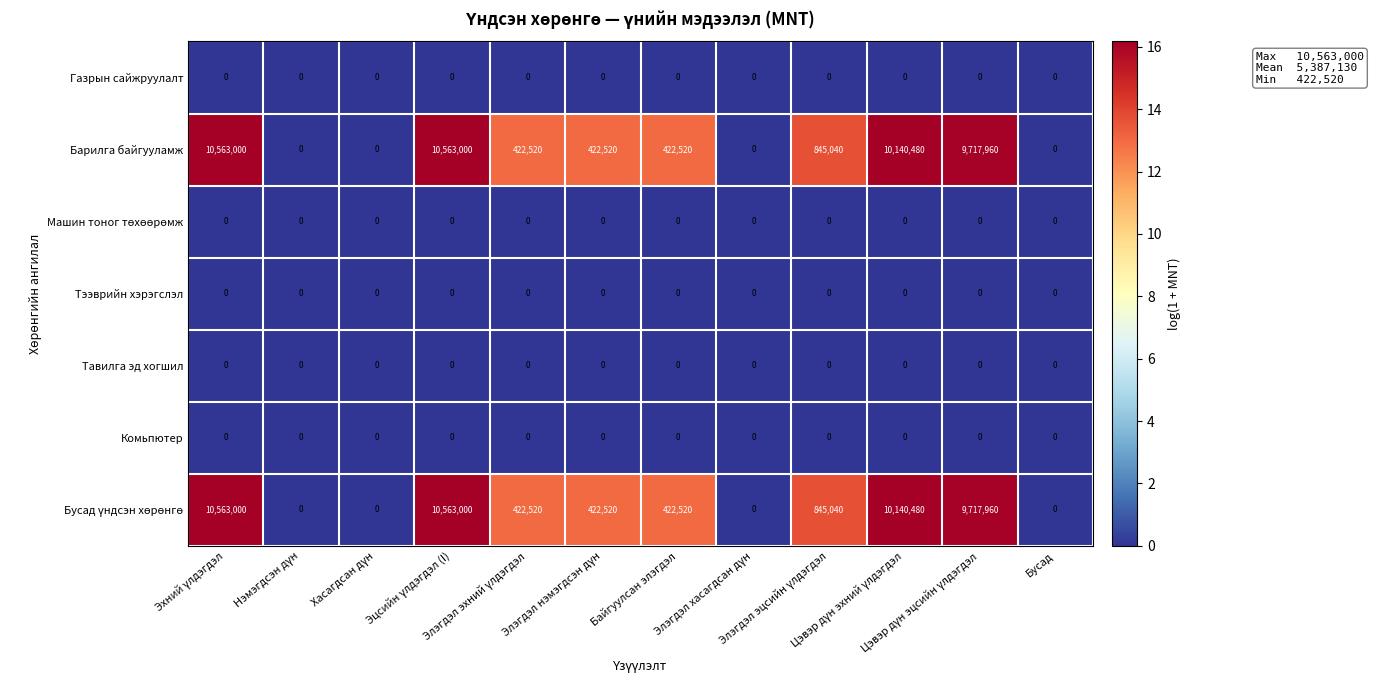

What is the maximum value shown in the chart?

10563000